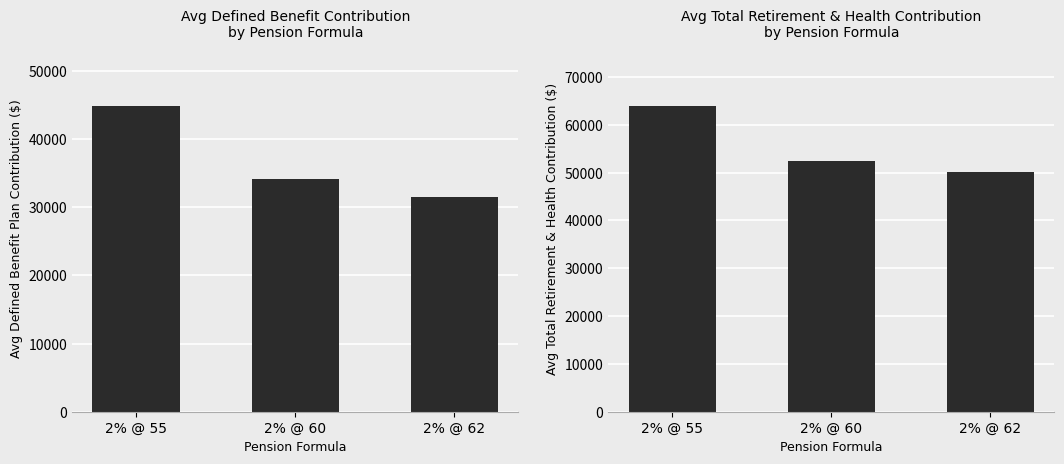

Reading right to left, transcribe all the data shown in this chart.

DefinedBenefitPlanContribution: 2% @ 62=31484	2% @ 60=34199	2% @ 55=44836
TotalRetirementAndHealthContribution: 2% @ 62=50109	2% @ 60=52437	2% @ 55=63880